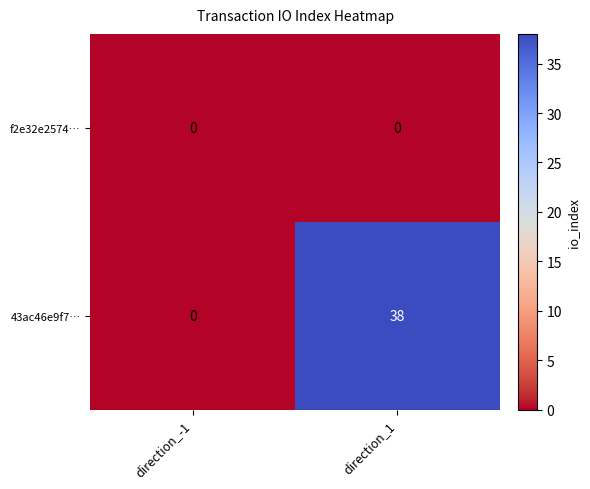

At how many categories does at least one series exceed 13?

1